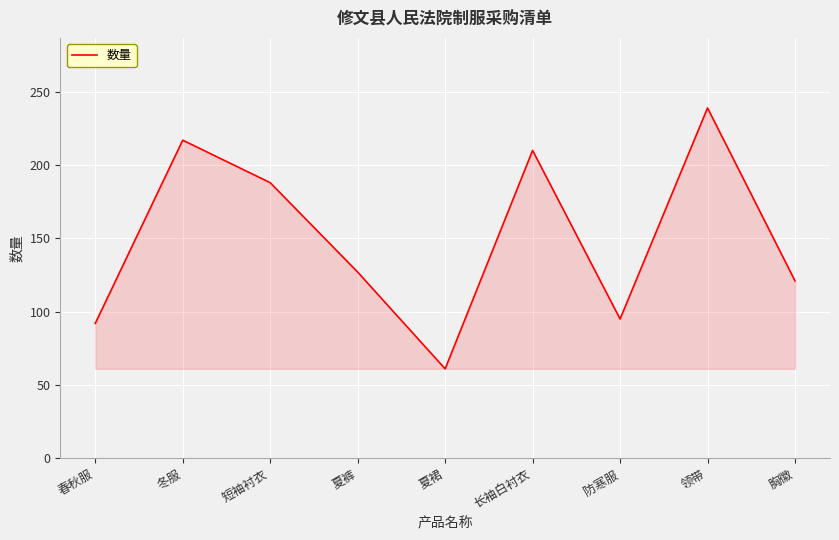

How many lines are shown in the chart?

1